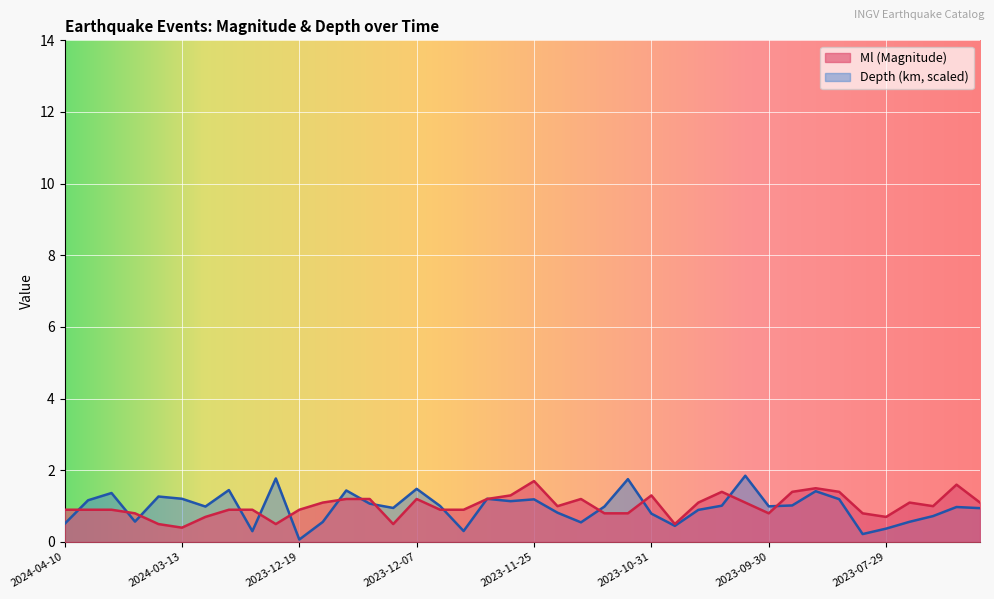

True or false: Depth has a value of 1.2 at 2023-11-24.

False